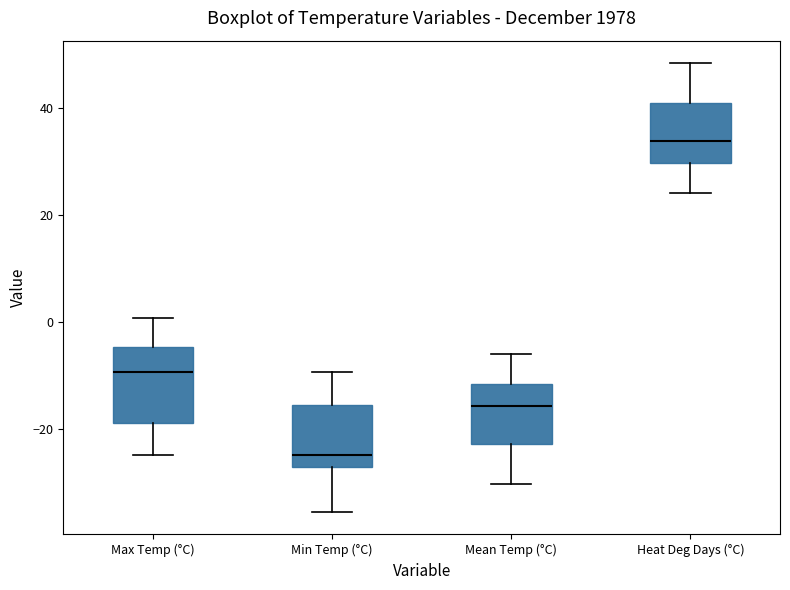

Reading left to right, transcribe this box plot: for each box, give where its median line is, the range the box spans, and where its two whiskers end, as read against the y-axis. The values are not printed on the chart, so give them approximately, as read against the axis.

Max Temp (°C): median -10, box -18 to -4, whiskers -24 to 0
Min Temp (°C): median -24, box -28 to -16, whiskers -36 to -10
Mean Temp (°C): median -16, box -22 to -12, whiskers -30 to -6
Heat Deg Days (°C): median 34, box 30 to 40, whiskers 24 to 48